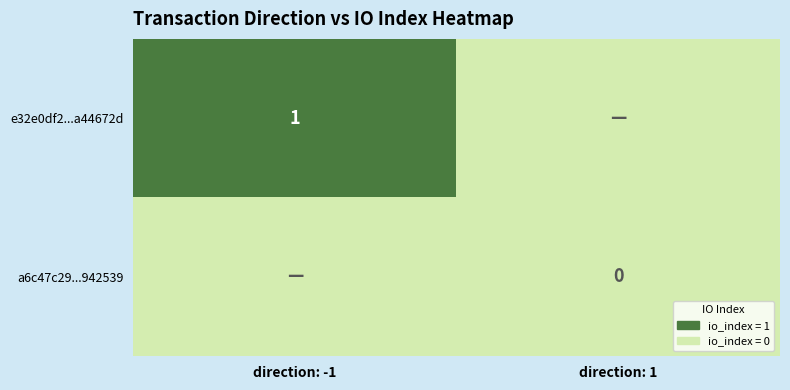

The value of e32e0df2...a44672d at direction: -1 is 0. True or false?

False